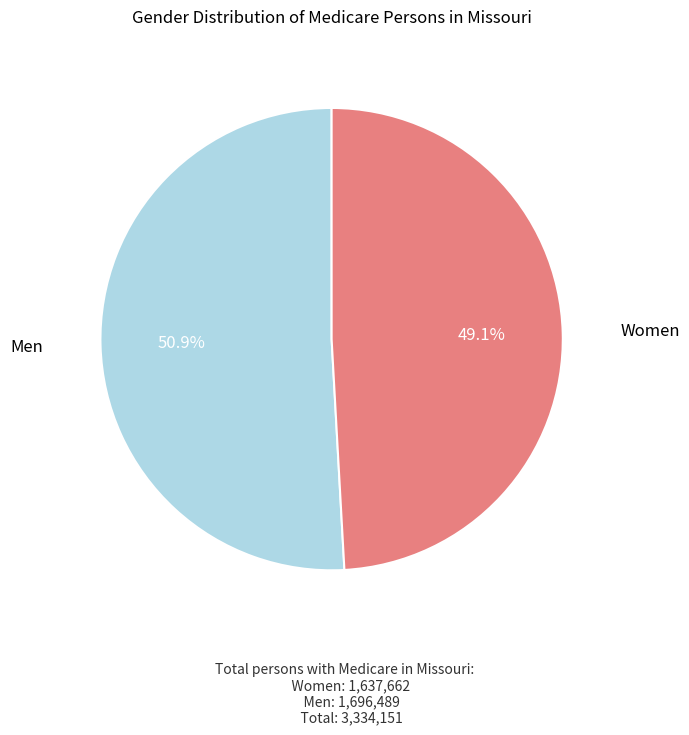

The Women slice represents 49% of the pie. True or false?

True